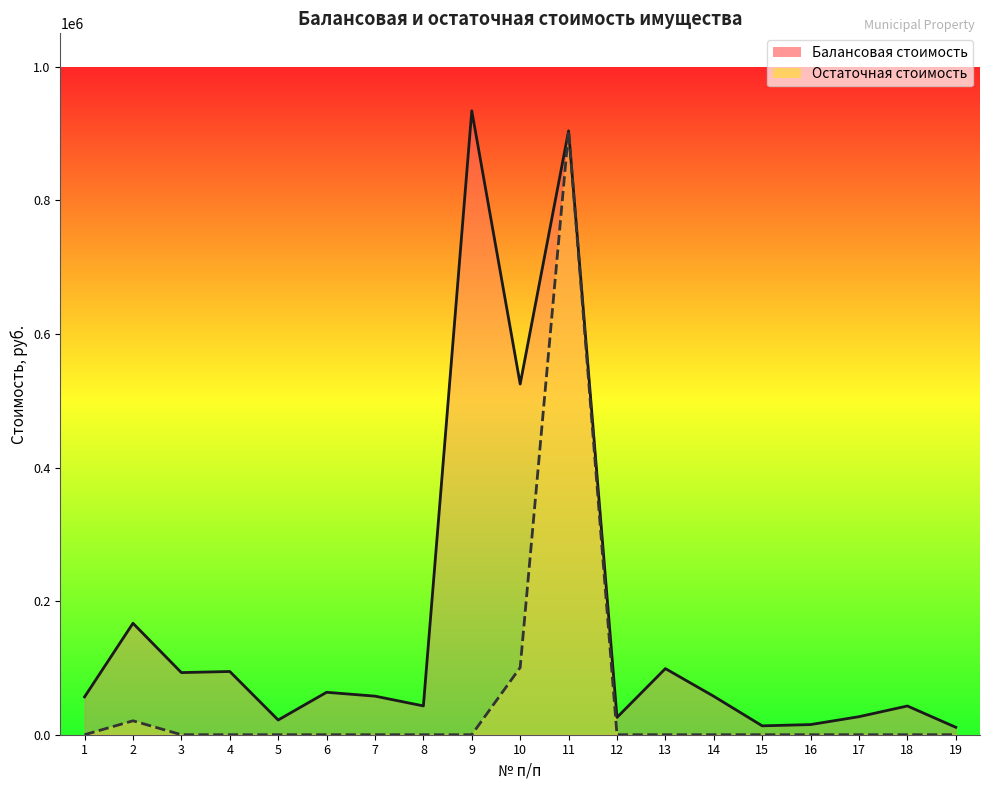

The value of Балансовая стоимость at 1 is 87885.2. True or false?

False